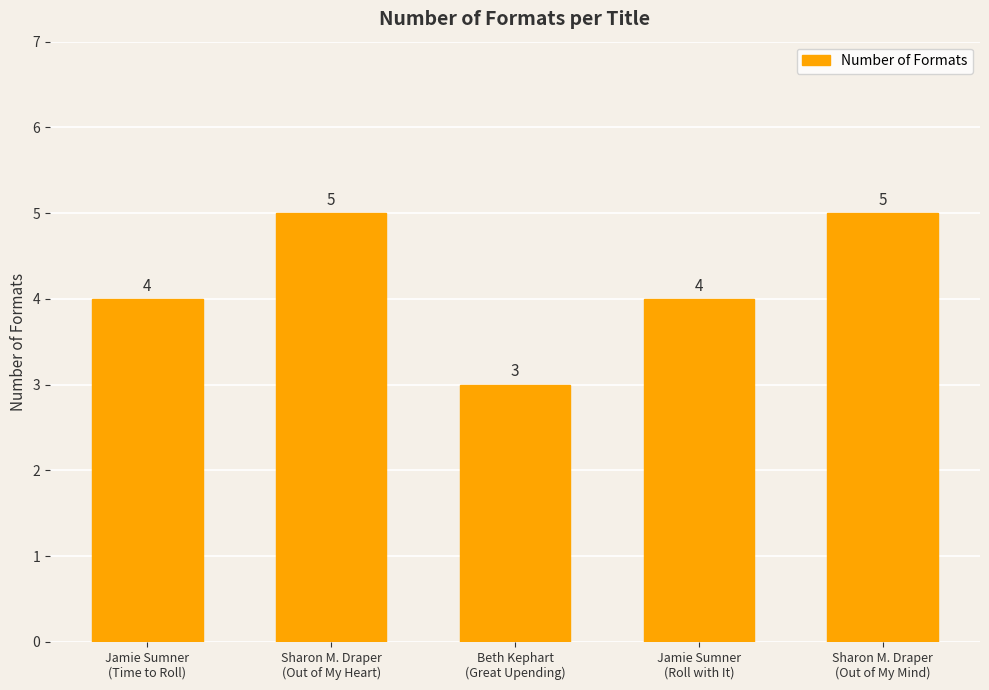

Which category has the lowest value across all series?

Beth Kephart
(Great Upending)